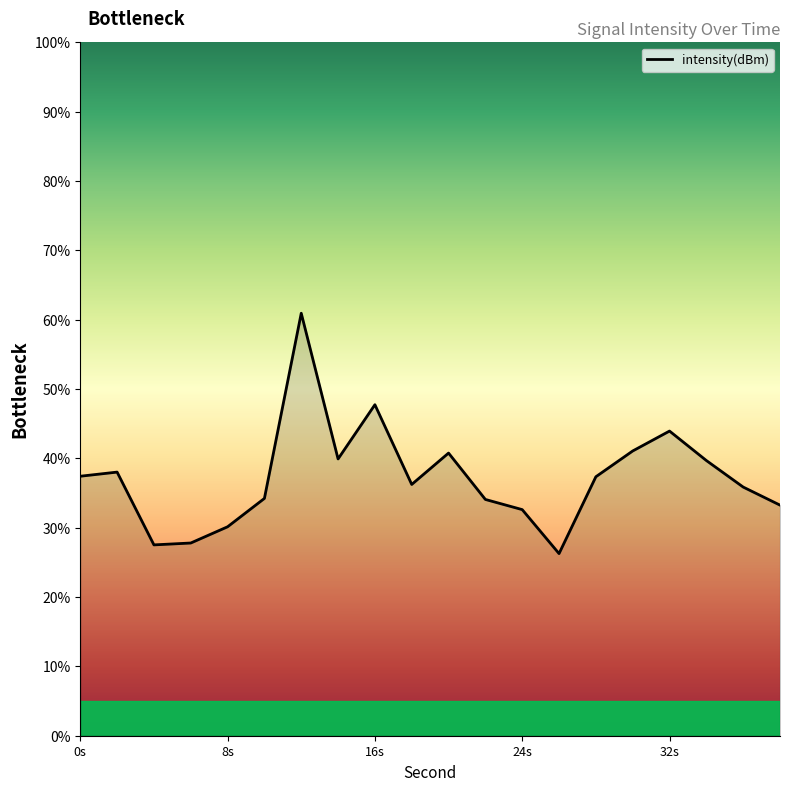

What is the difference between the maximum and minimum values?

34.7